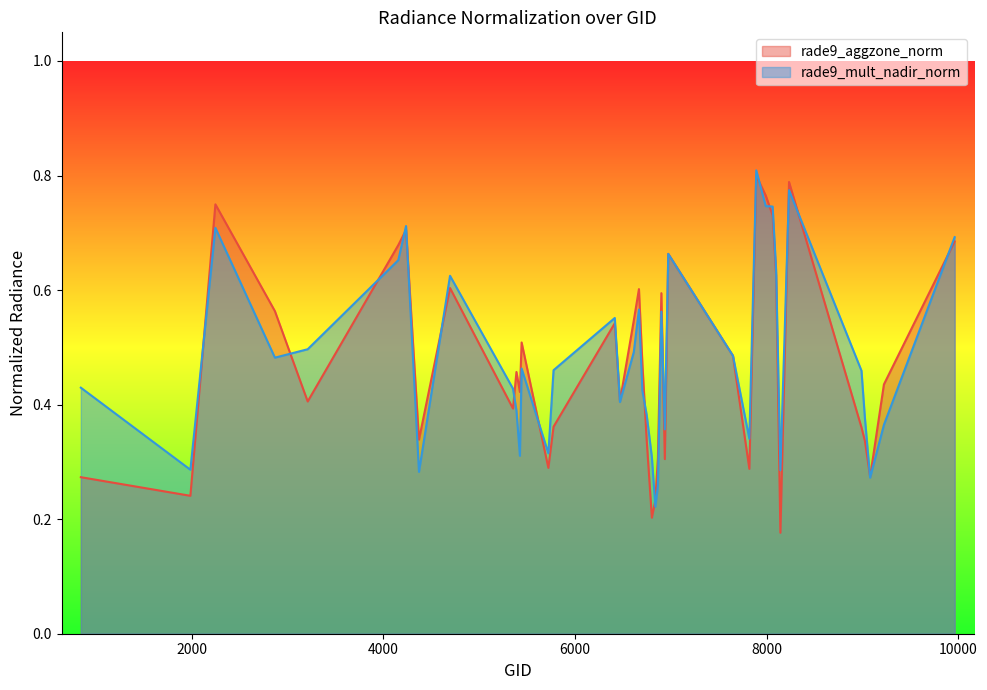

Count the number of categories in the chart.

40